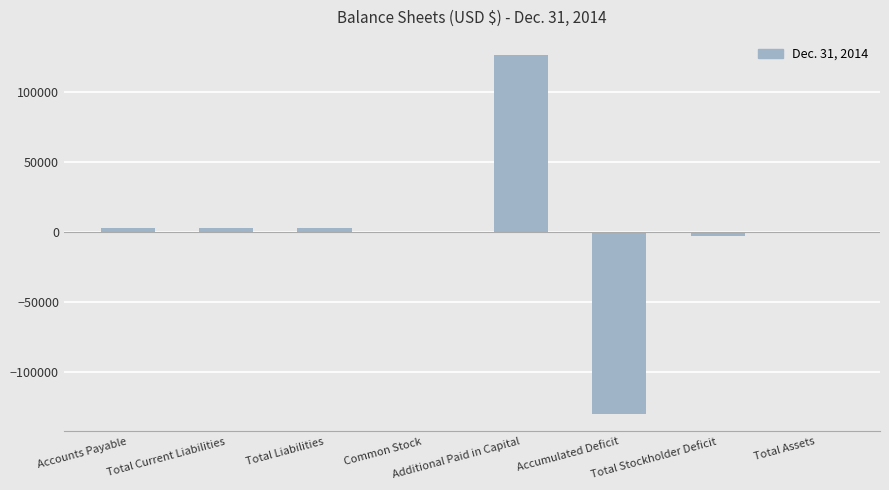

Which category has the highest value across all series?

Additional Paid in Capital